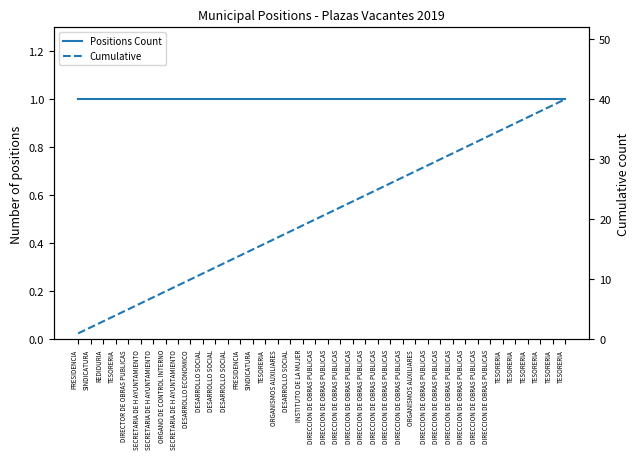

Rank the categories by Cumulative value from lowest to highest.

PRESIDENCIA, SINDICATURA, REDIDURIA, TESORERIA, DIRECTOR DE OBRAS PUBLICAS, SECRETARIA DE H AYUNTAMIENTO, SECRETARIA DE H AYUNTAMIENTO, ORGANO DE CONTROL INTERNO, SECRETARIA DE H AYUNTAMIENTO, DESARROLLO ECONOMICO, DESARROLLO SOCIAL, DESARROLLO SOCIAL, DESARROLLO SOCIAL, PRESIDENCIA, SINDICATURA, TESORERIA, ORGANISMOS AUXILIARES, DESARROLLO SOCIAL, INSTITUTO DE LA MUJER, DIRECCION DE OBRAS PUBLICAS, DIRECCION DE OBRAS PUBLICAS, DIRECCION DE OBRAS PUBLICAS, DIRECCION DE OBRAS PUBLICAS, DIRECCION DE OBRAS PUBLICAS, DIRECCION DE OBRAS PUBLICAS, DIRECCION DE OBRAS PUBLICAS, DIRECCION DE OBRAS PUBLICAS, ORGANISMOS AUXILIARES, DIRECCION DE OBRAS PUBLICAS, DIRECCION DE OBRAS PUBLICAS, DIRECCION DE OBRAS PUBLICAS, DIRECCION DE OBRAS PUBLICAS, DIRECCION DE OBRAS PUBLICAS, DIRECCION DE OBRAS PUBLICAS, TESORERIA, TESORERIA, TESORERIA, TESORERIA, TESORERIA, TESORERIA